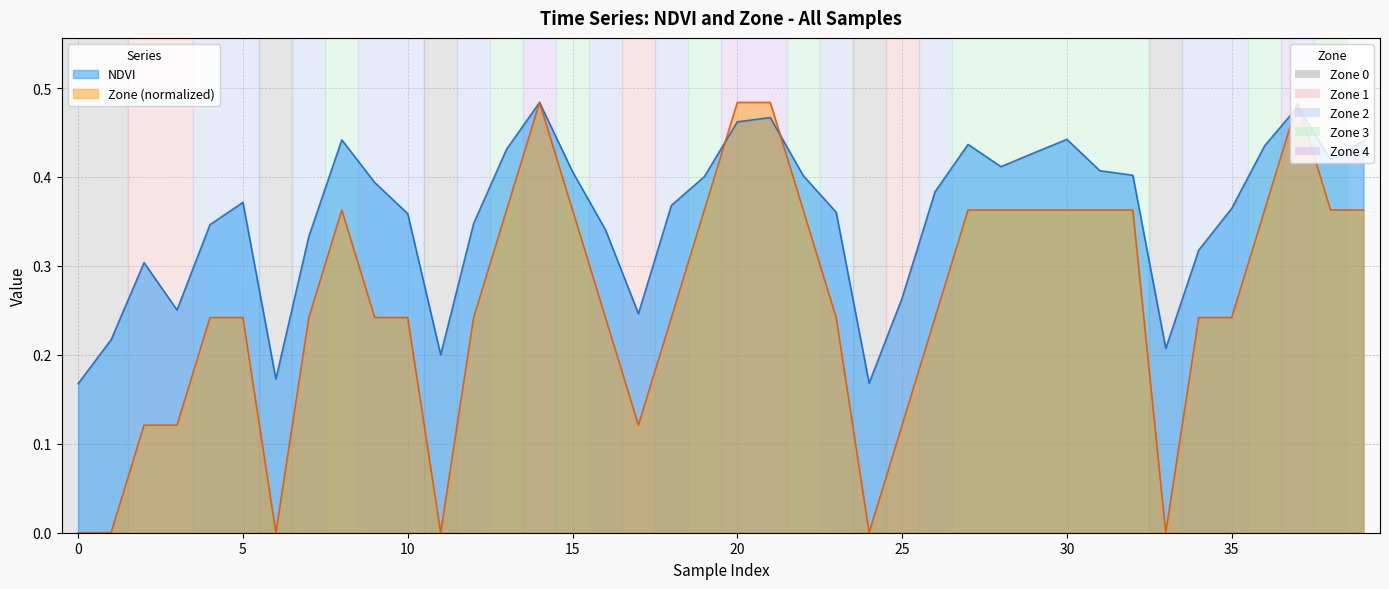

Reading left to right, extract all data points from this chart.

NDVI: 0.2	0.2	0.3	0.3	0.3	0.4	0.2	0.3	0.4	0.4	0.4	0.2	0.3	0.4	0.5	0.4	0.3	0.2	0.4	0.4	0.5	0.5	0.4	0.4	0.2	0.3	0.4	0.4	0.4	0.4	0.4	0.4	0.4	0.2	0.3	0.4	0.4	0.5	0.4	0.4
Zone: 0.0	0.0	0.1	0.1	0.2	0.2	0.0	0.2	0.4	0.2	0.2	0.0	0.2	0.4	0.5	0.4	0.2	0.1	0.2	0.4	0.5	0.5	0.4	0.2	0.0	0.1	0.2	0.4	0.4	0.4	0.4	0.4	0.4	0.0	0.2	0.2	0.4	0.5	0.4	0.4